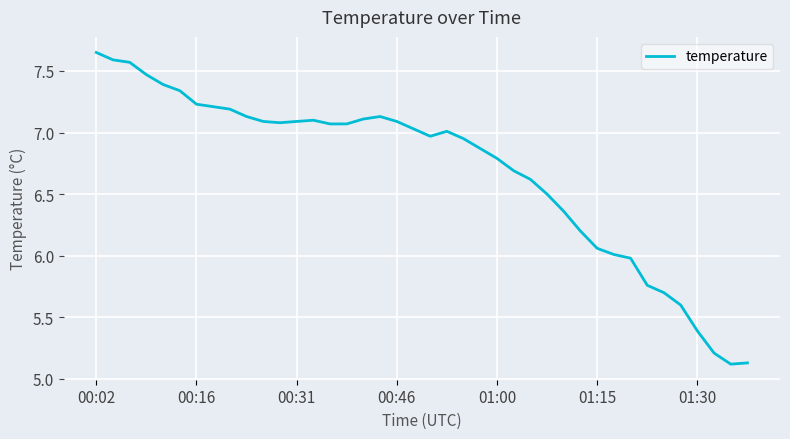

How many lines are shown in the chart?

1